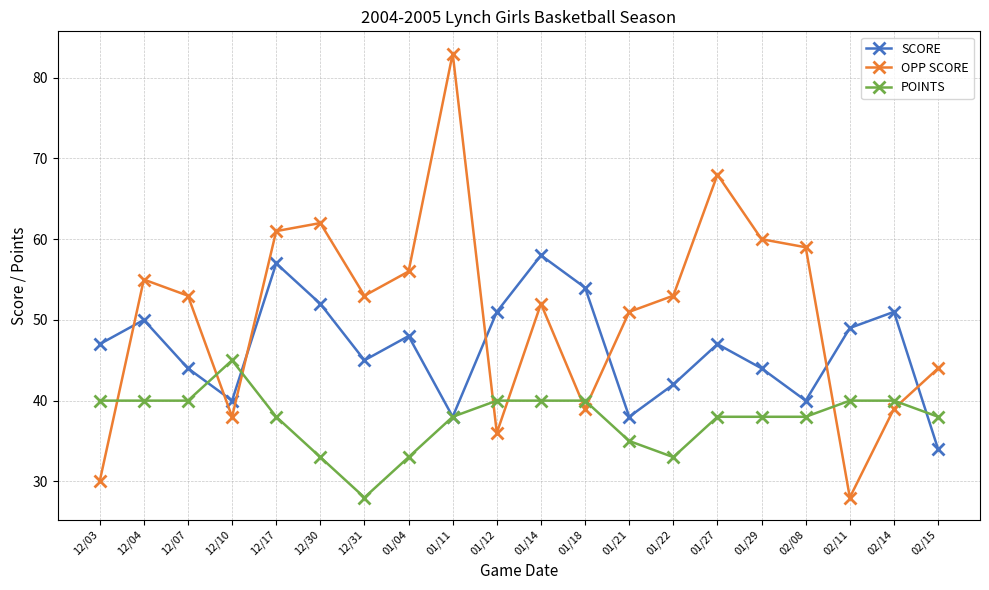

What are all the series names shown in the legend?

SCORE, OPP SCORE, POINTS